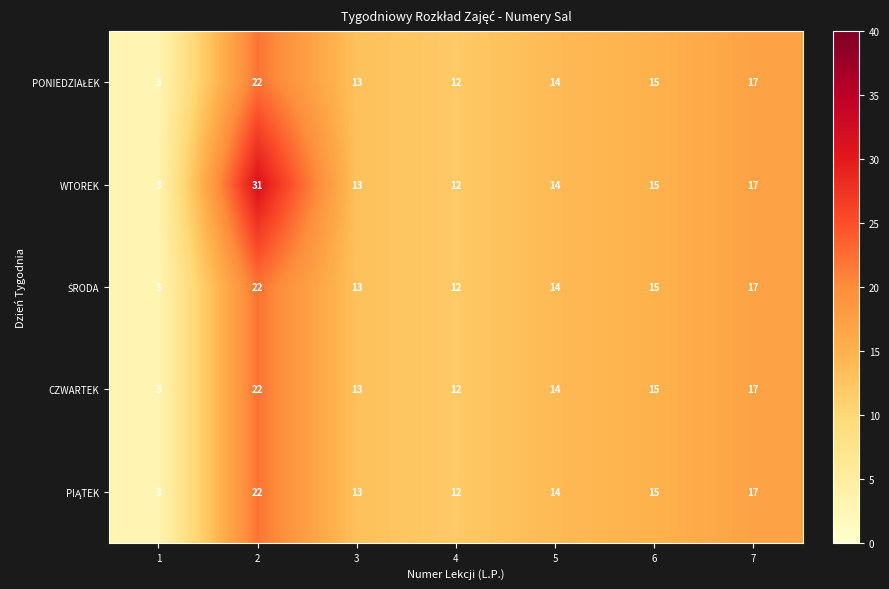

Is it true that WTOREK equals 31 at 2?

True